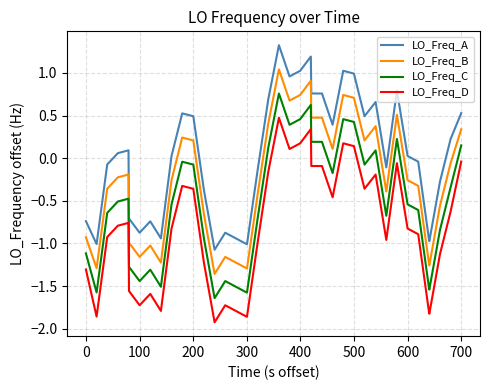

True or false: LO_Freq_D and LO_Freq_A intersect in this chart.

False